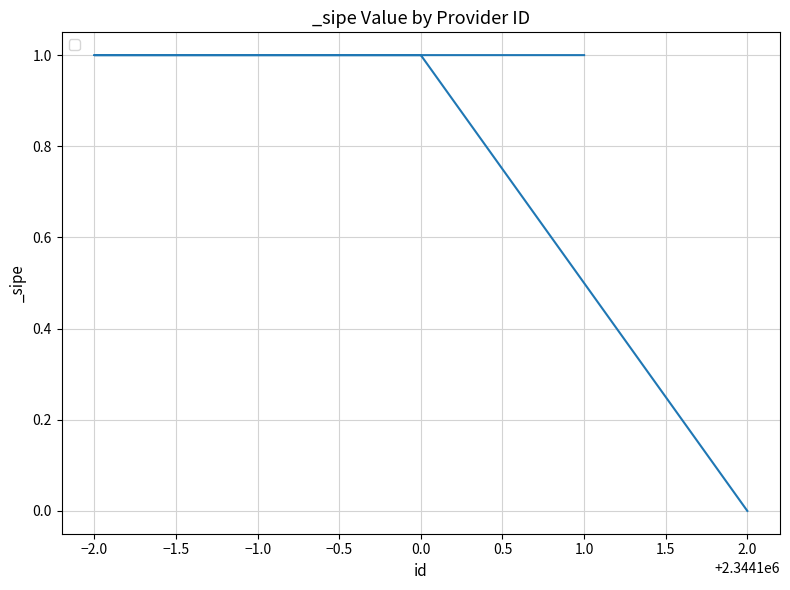

List the labels in order of value, smallest first.

2.0, 0.0, −2.0, −1.0, 1.0